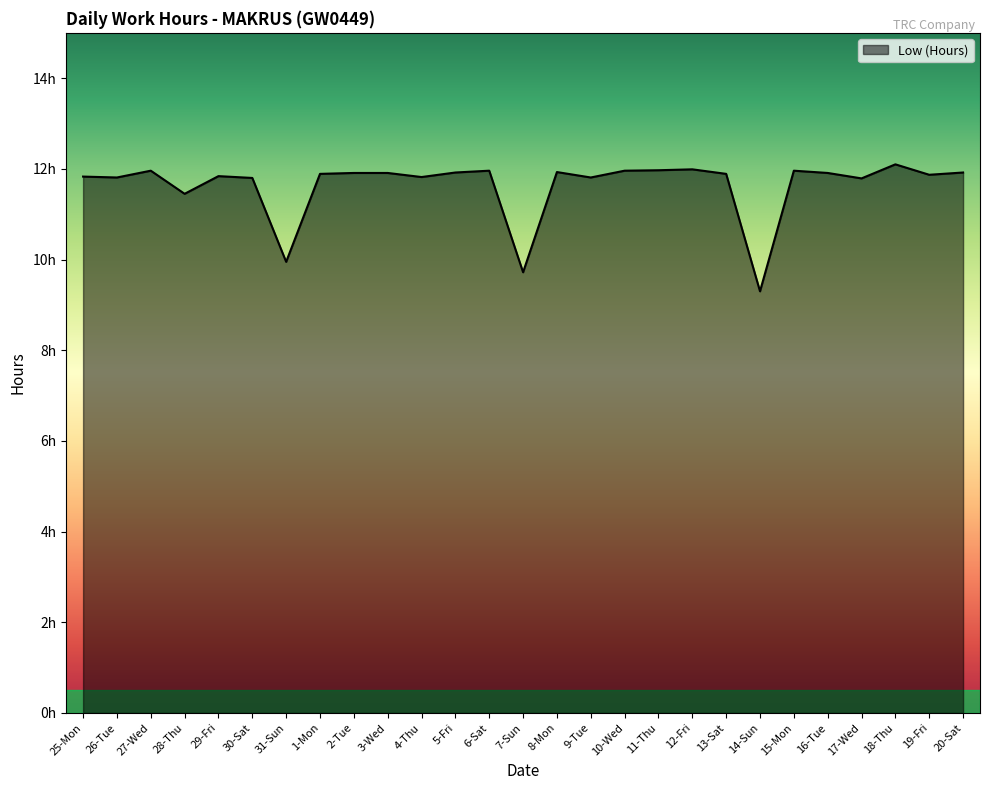

Does the chart display data point markers on the line(s)?

No